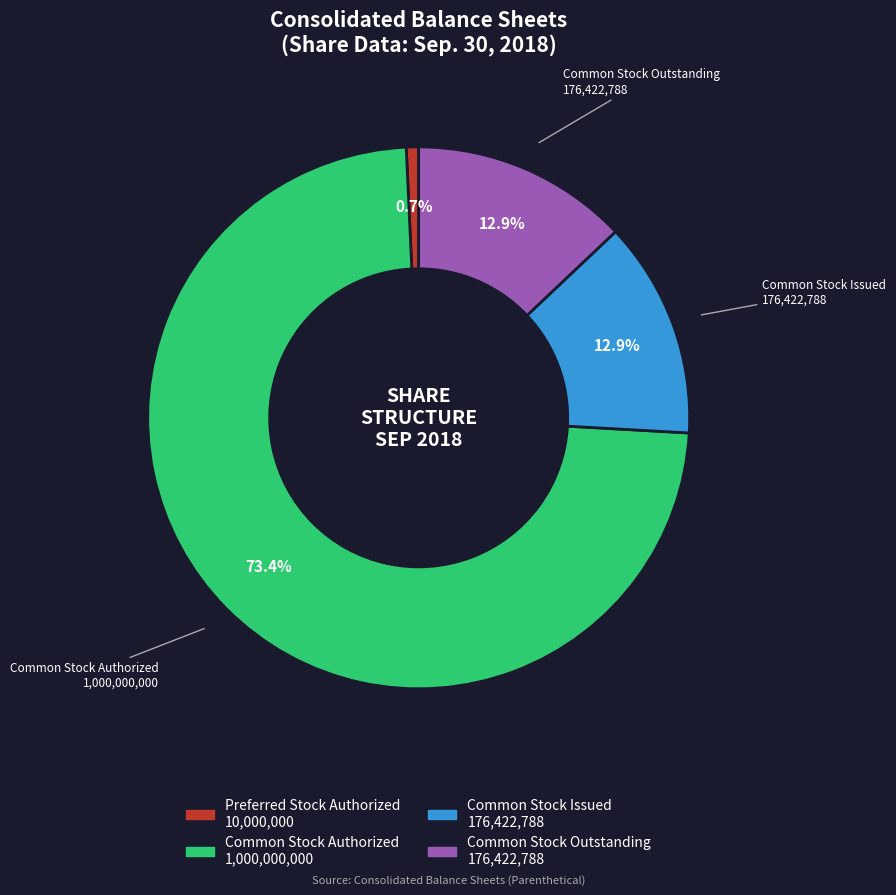

To the nearest percent, what is the combined percentage of Preferred Stock Authorized and Common Stock Authorized?

74%